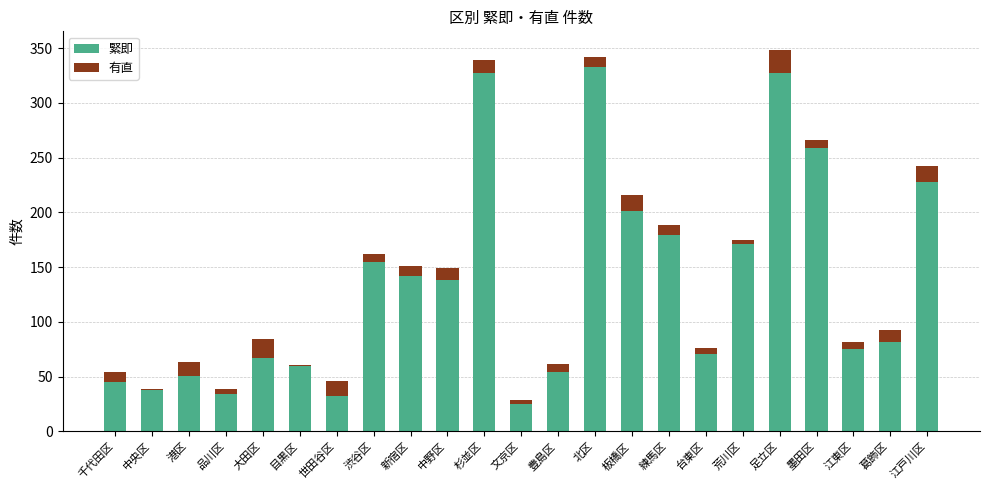

What is the highest value of the 緊即 series?

333